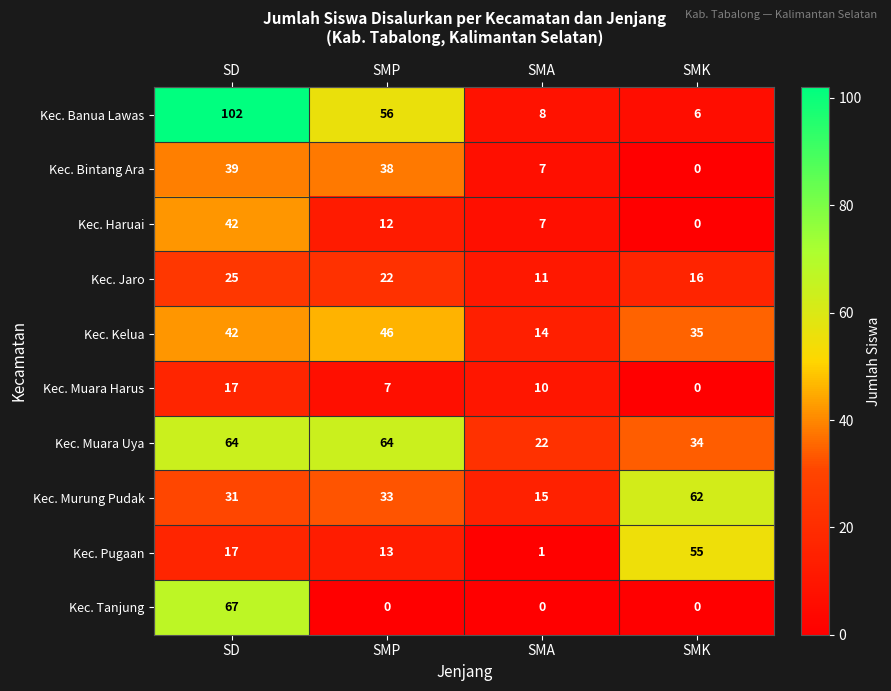

At which label does Kec. Banua Lawas first exceed 56?

SD